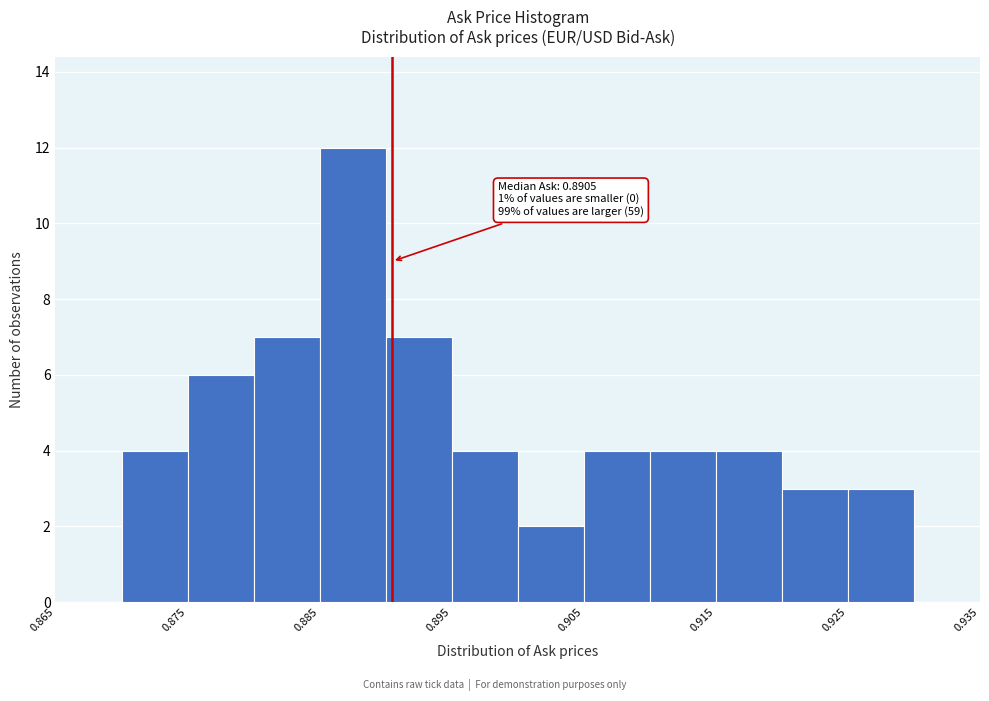

Over which range of the x-axis is the bar tallest?

0.885 to 0.890